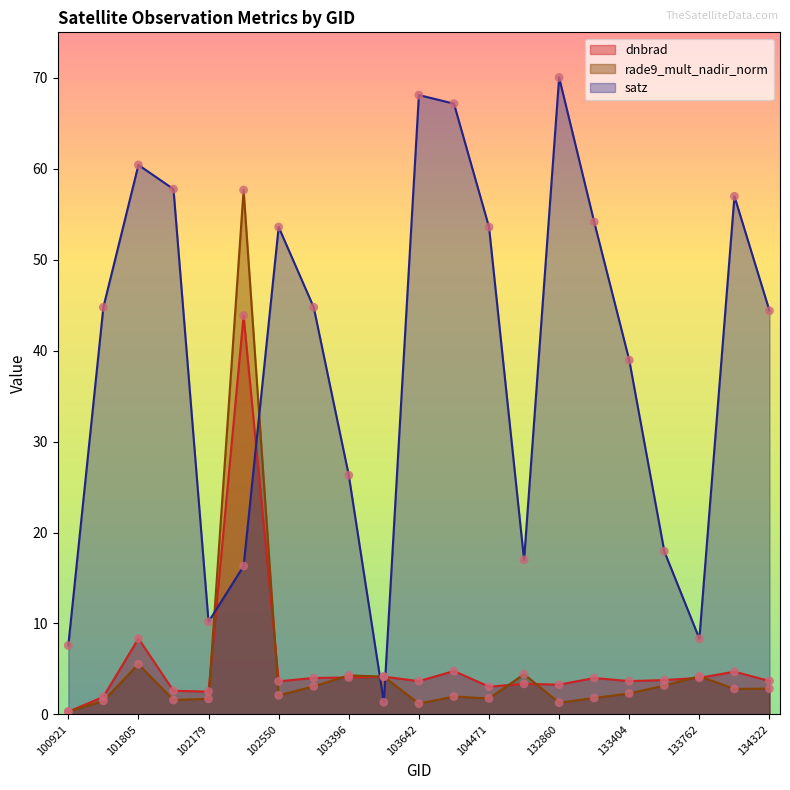

Is the value of satz at 101303 greater than the value of dnbrad at 102300?

Yes